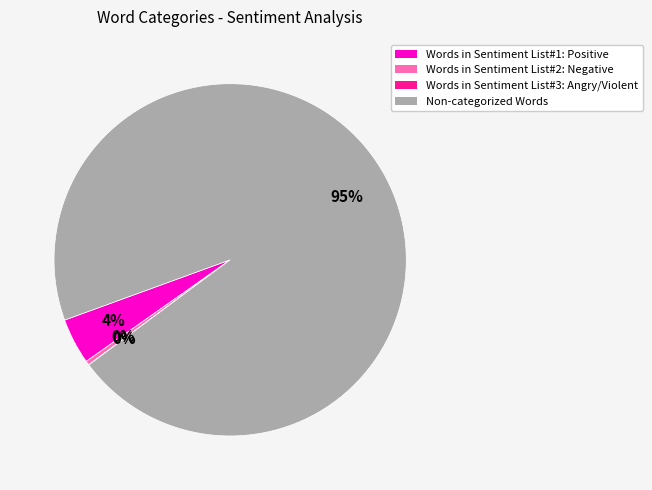

Which slice is the largest?

Non-categorized Words